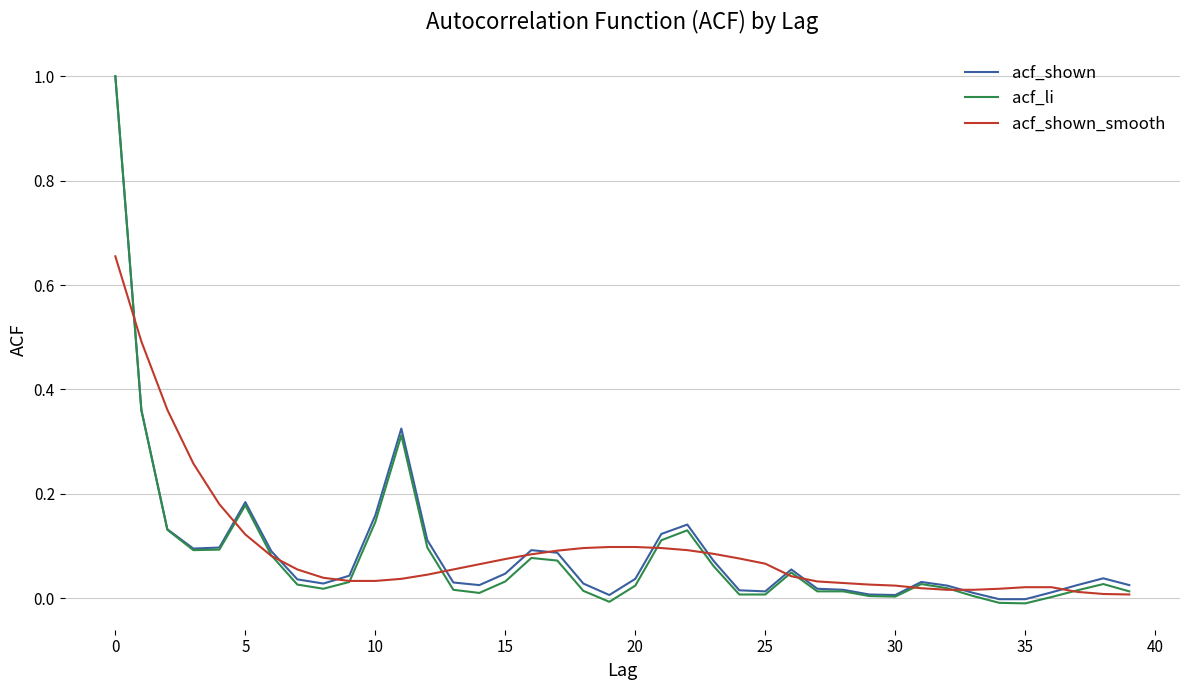

Which series has the largest range (max minus min)?

acf_li